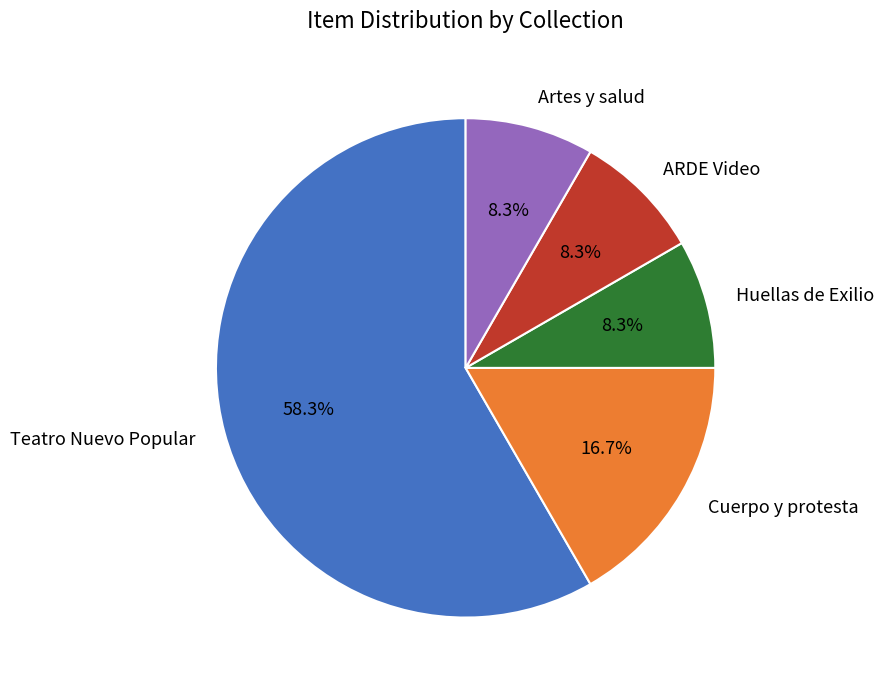

Which has a higher value, Cuerpo y protesta or Teatro Nuevo Popular?

Teatro Nuevo Popular